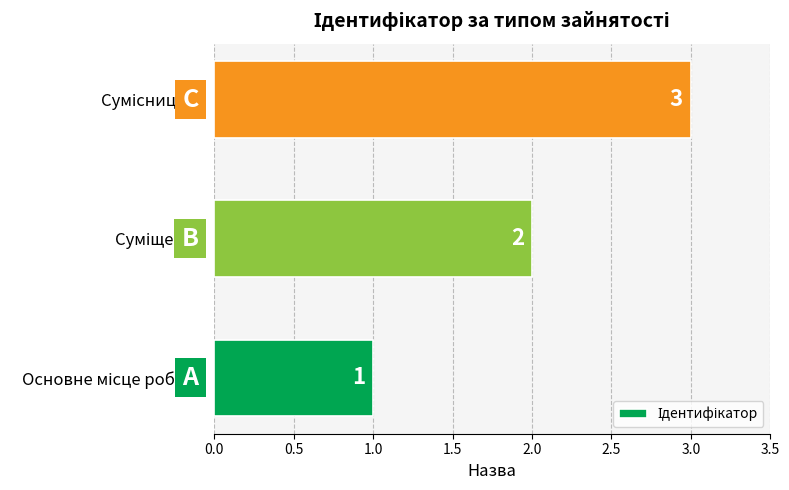

Does the chart contain any negative values?

No